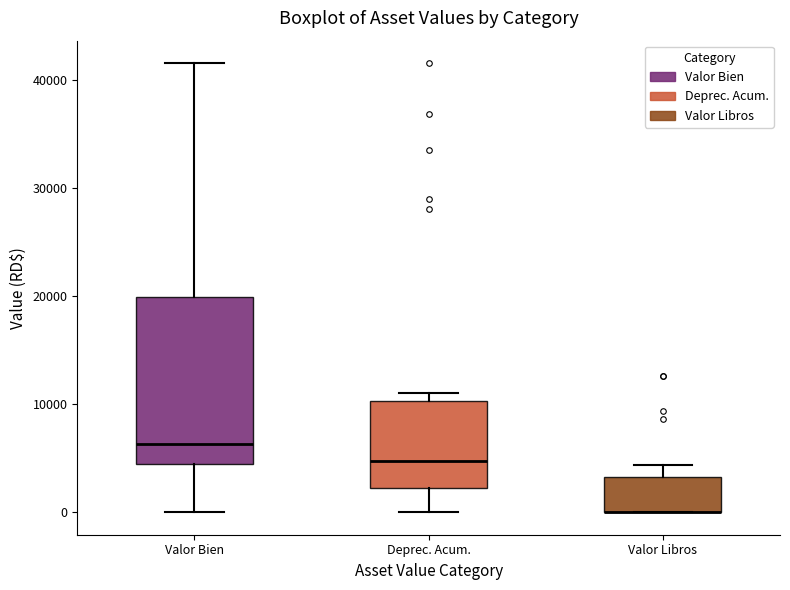

Reading left to right, read every box against the y-axis: the position of its median line, the range the box covers, and the ends of its whiskers. The values are not printed on the chart, so give them approximately, as read against the axis.

Valor Bien: median 6000, box 4000 to 20000, whiskers 0 to 42000
Deprec. Acum.: median 5000, box 2000 to 10000, whiskers 0 to 11000
Valor Libros: median 0 (drawn on the box's lower edge), box 0 to 3000, whiskers 0 to 4000